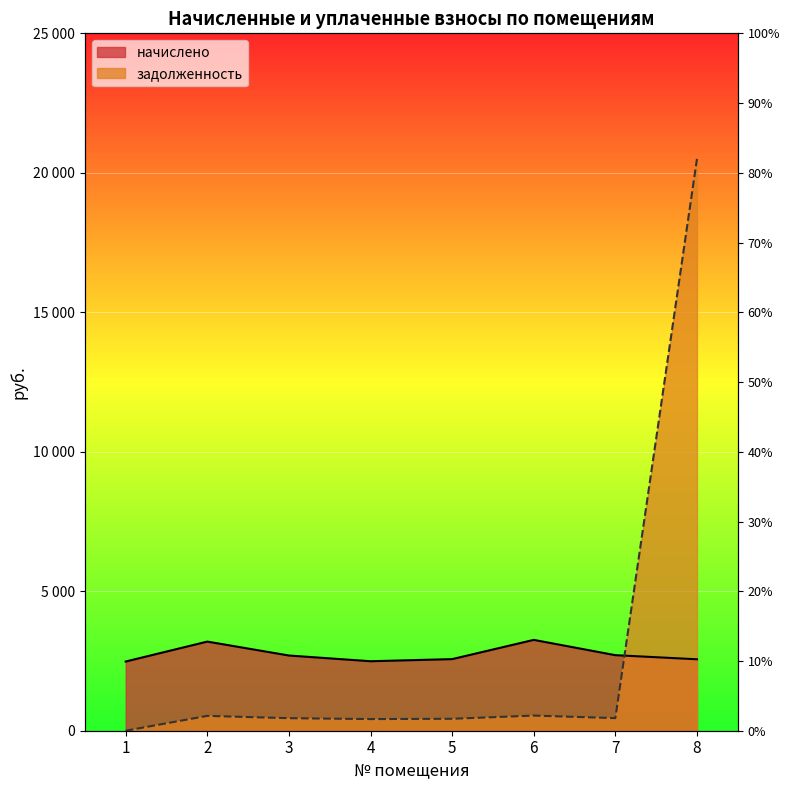

How many values in задолженность are above zero?

7